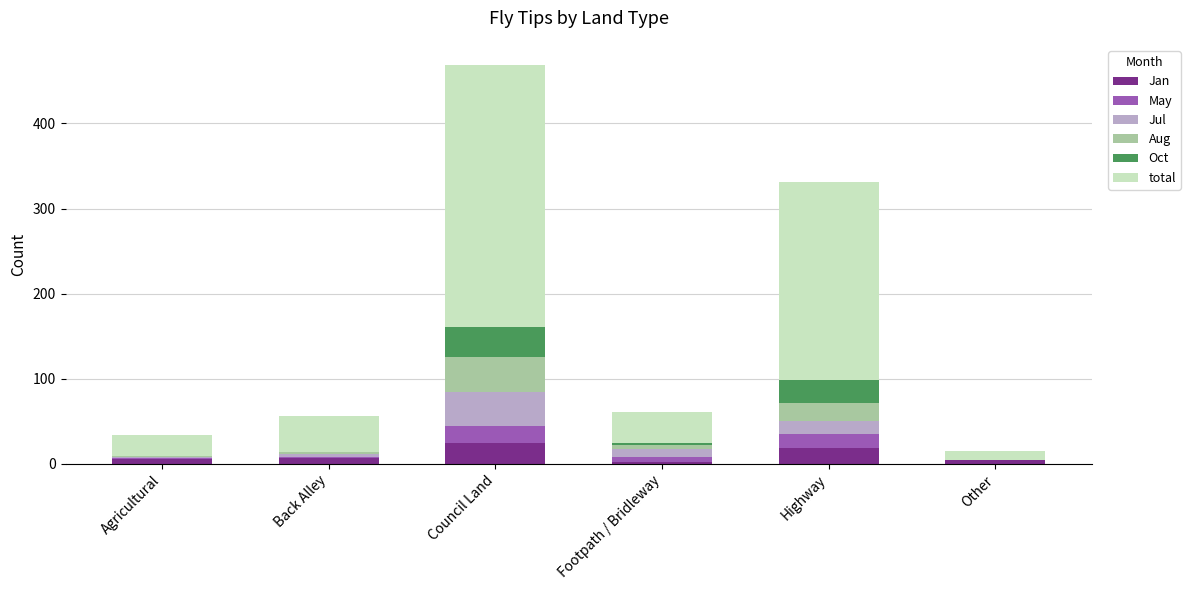

At which category is the sum across all series the highest?

Council Land